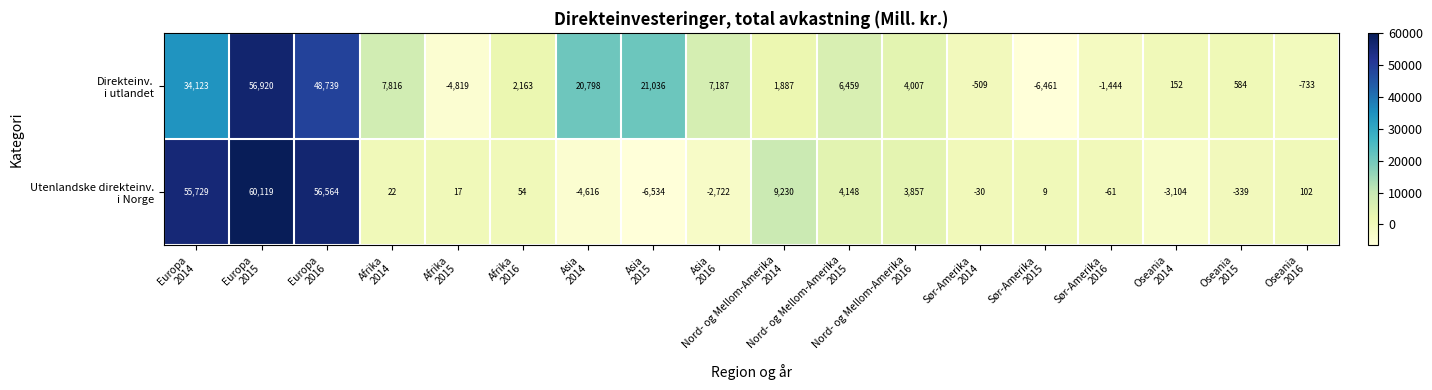

What is the maximum value shown in the chart?

60119